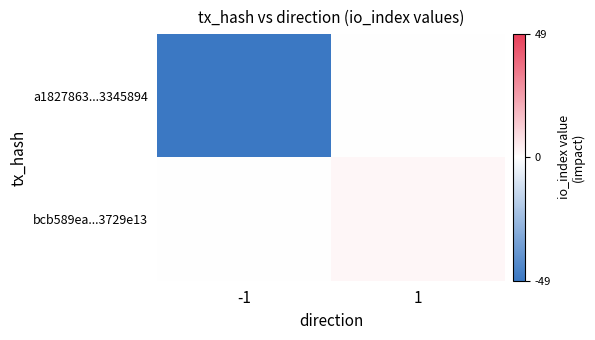

Reading left to right, extract all data points from this chart.

a1827863...3345894: -1=-49	1=0
bcb589ea...3729e13: -1=0	1=2